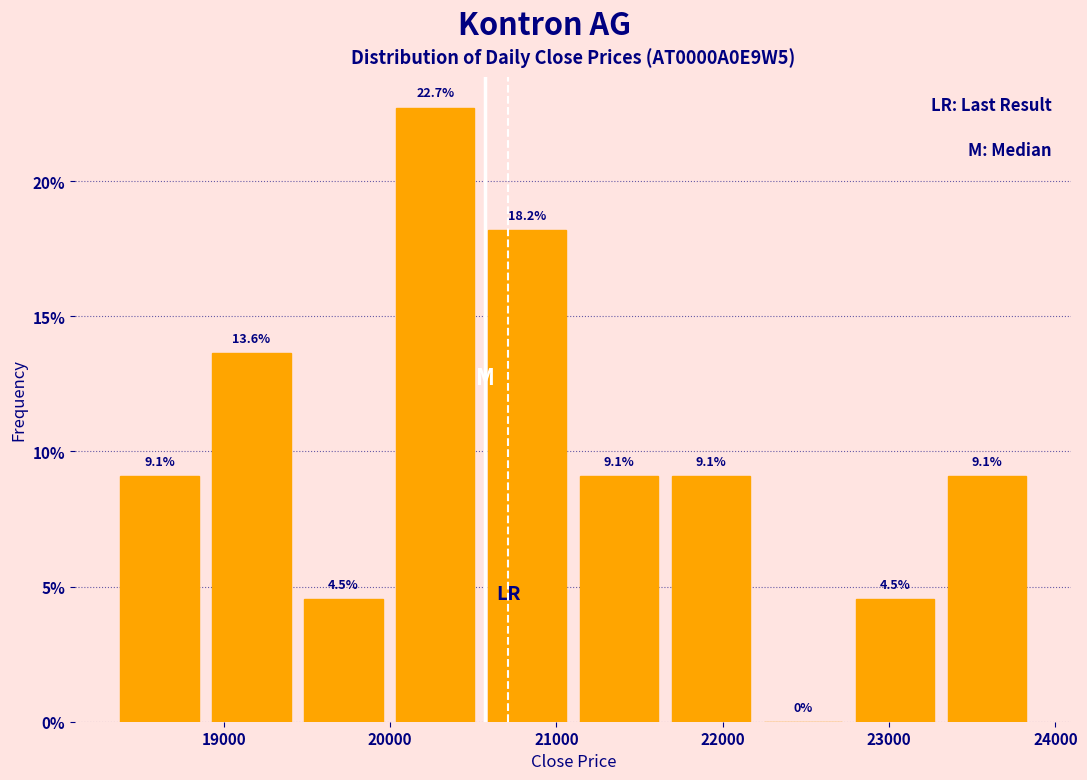

How tall is the bar that spans 23300 to 23900 on the x-axis? The bar edges are not printed on the chart, so give them approximately, as read against the axis.

9.1